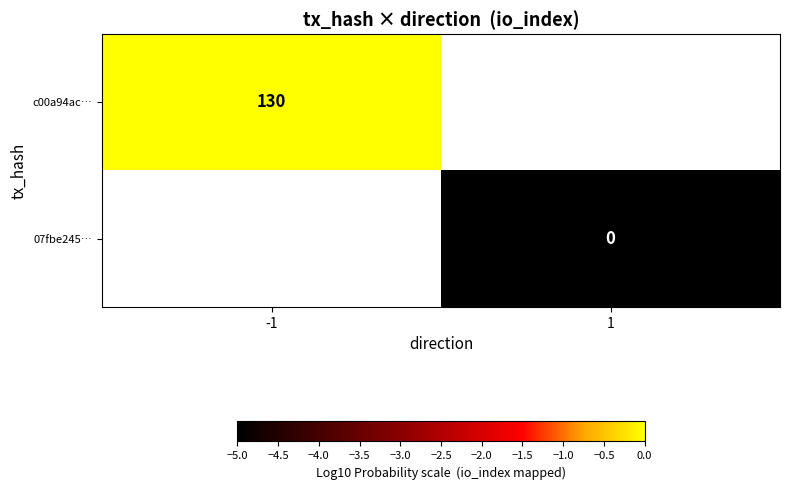

List the series in order of their overall mean, lowest first.

c00a94ac…, 07fbe245…